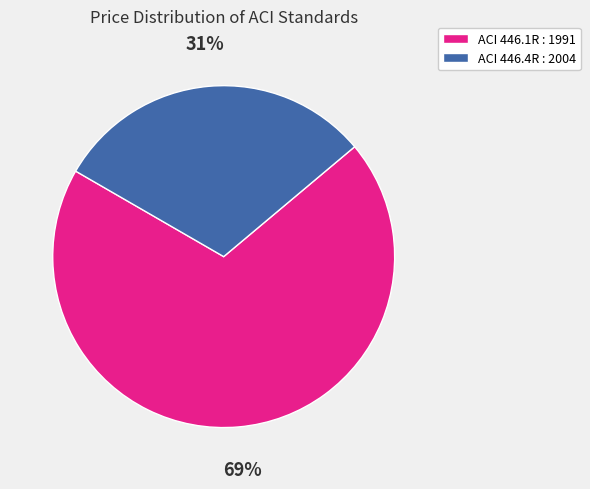

What percentage is the ACI 446.4R : 2004 slice, to the nearest percent?

31%